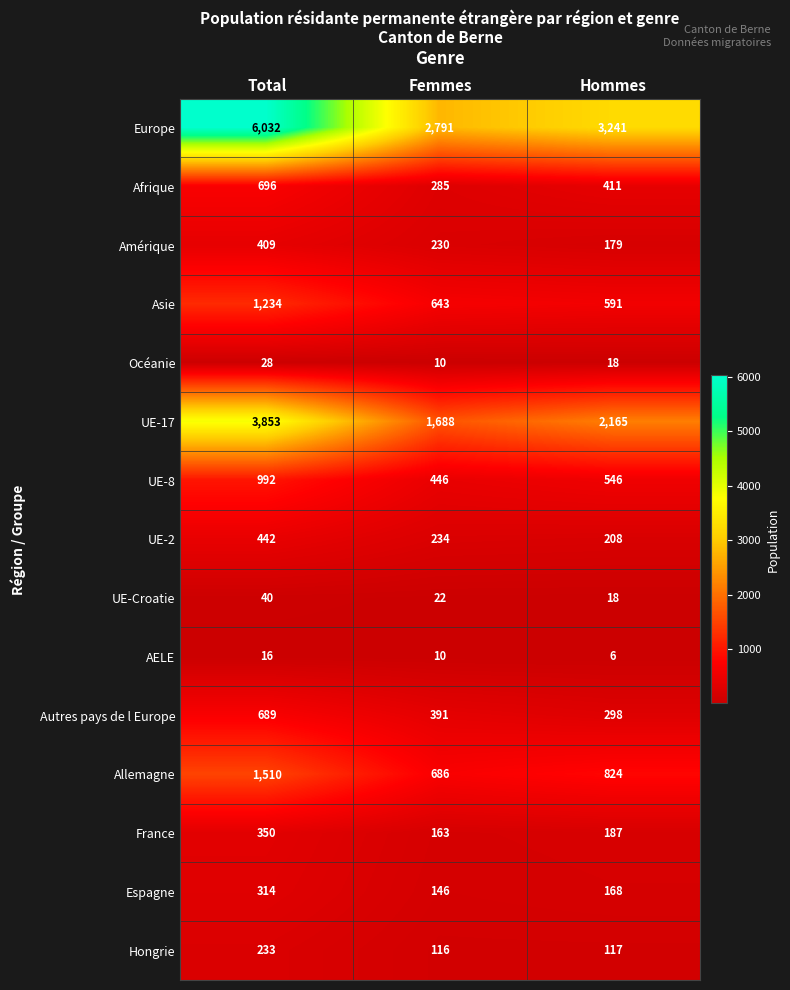

The AELE series shows 6 at Hommes. True or false?

True